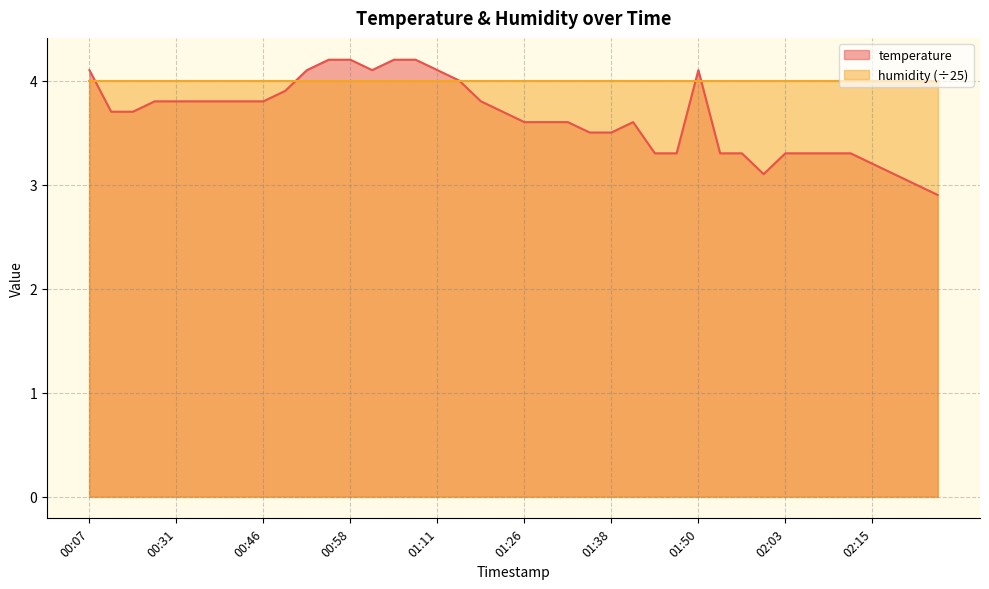

The value at 02:08 is 3.3. True or false?

True